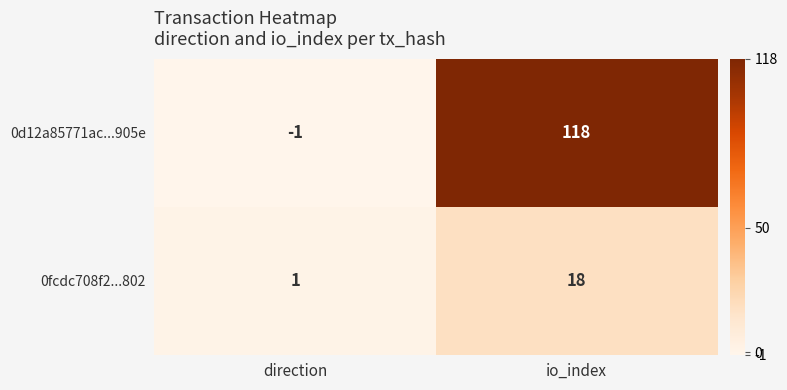

At how many categories does at least one series exceed 112?

1